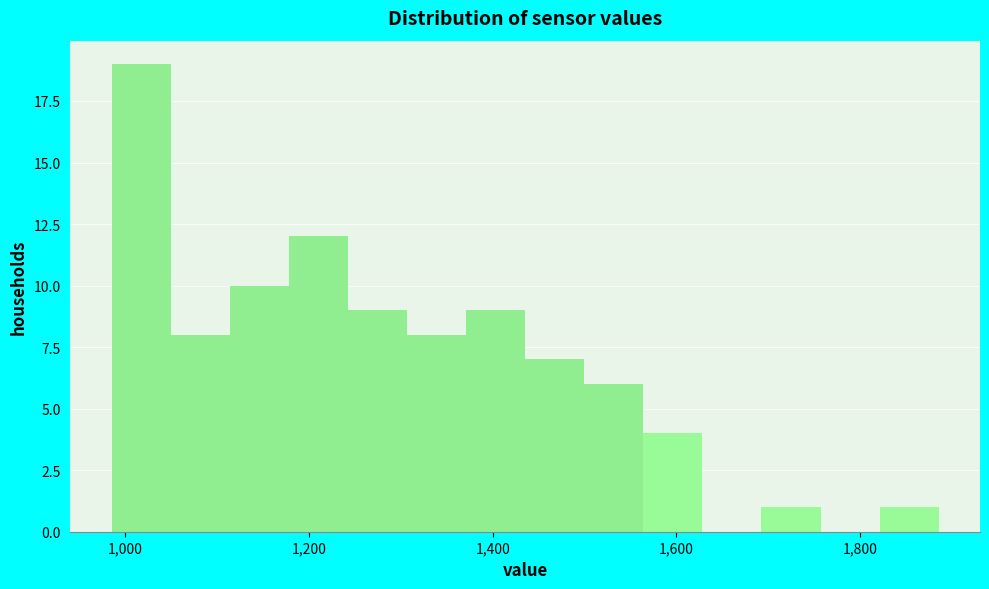

Around what value on the x-axis is the tallest bar? Give the approximate position of its centre, as read against the axis.

1020